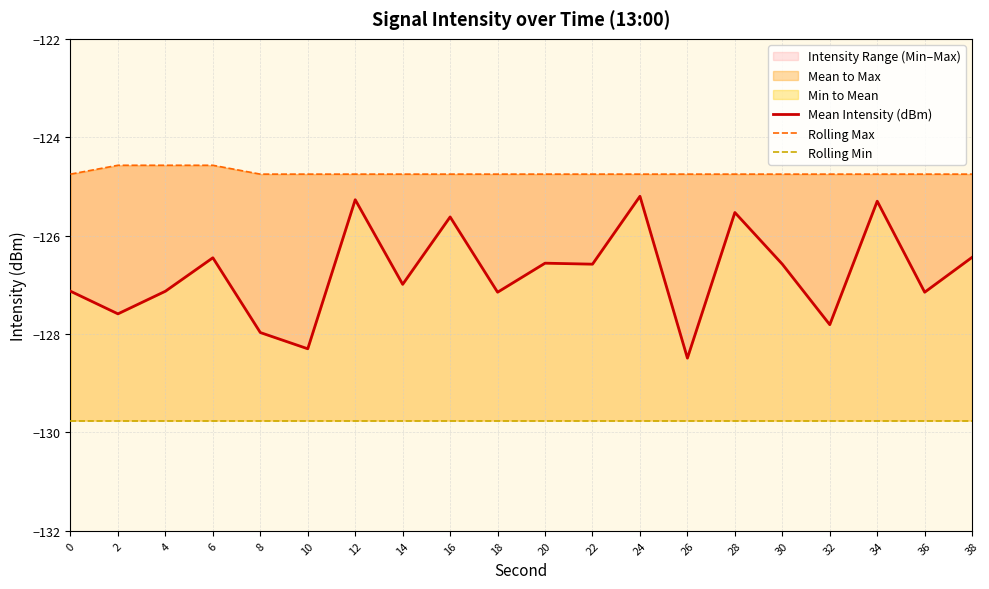

At which label does Mean Intensity (dBm) reach its peak?

24